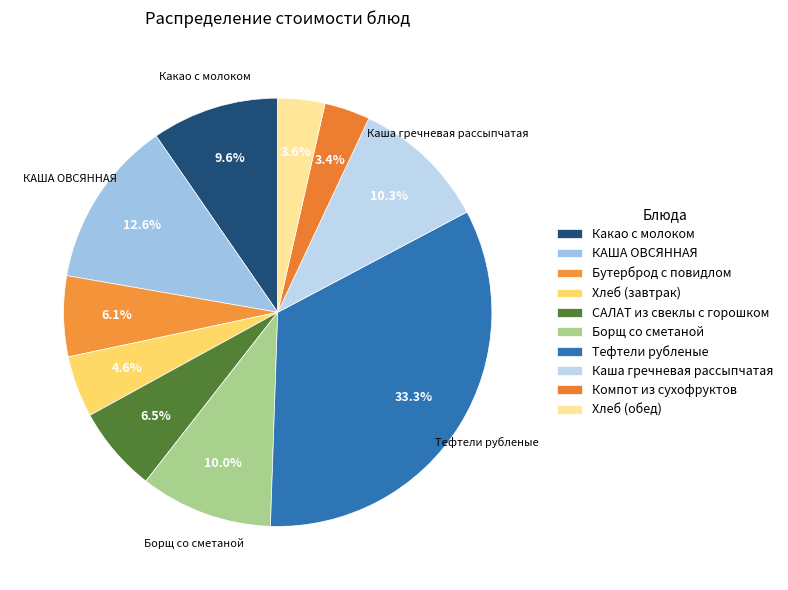

To the nearest percent, what is the combined percentage of Тефтели рубленые and Хлеб (завтрак)?

38%